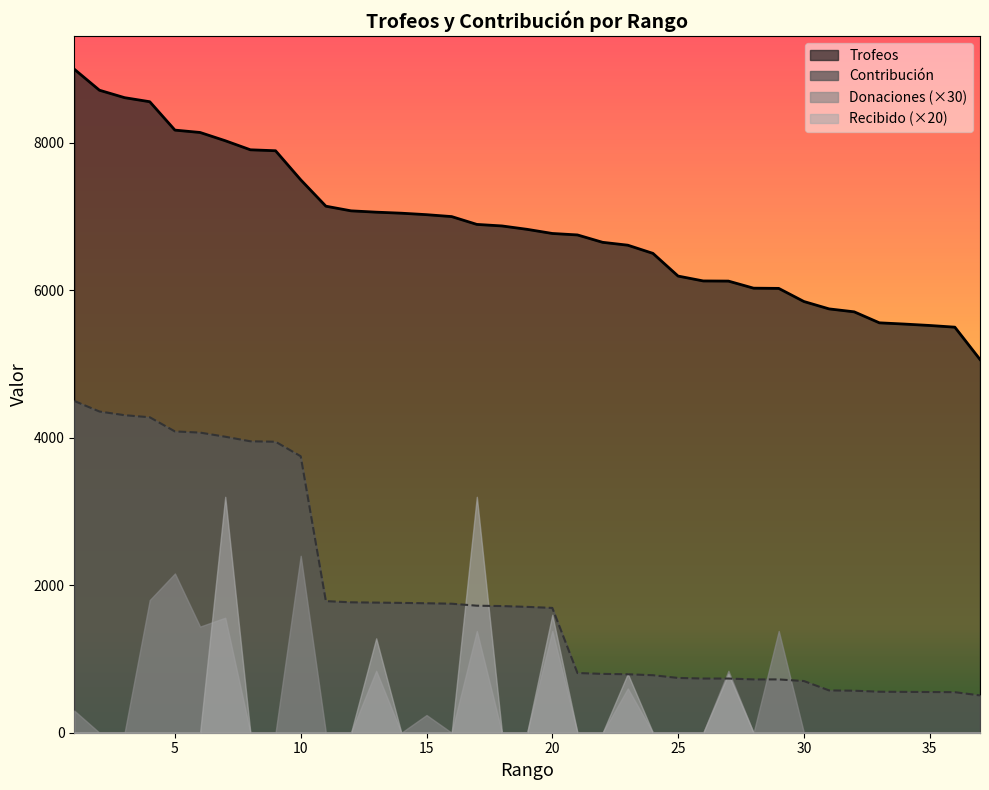

Which series has the largest total across all categories?

Trofeos